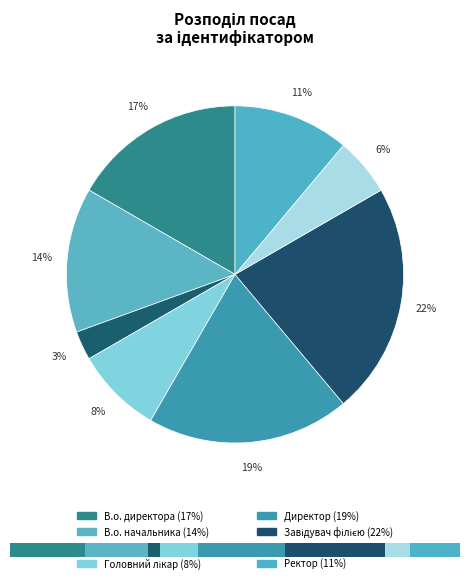

Which slice is the smallest?

Генеральний директор